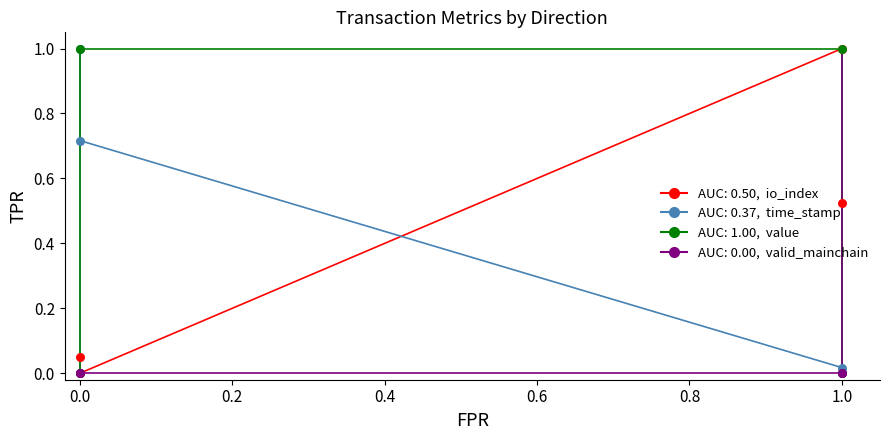

At which category is the sum across all series the highest?

1